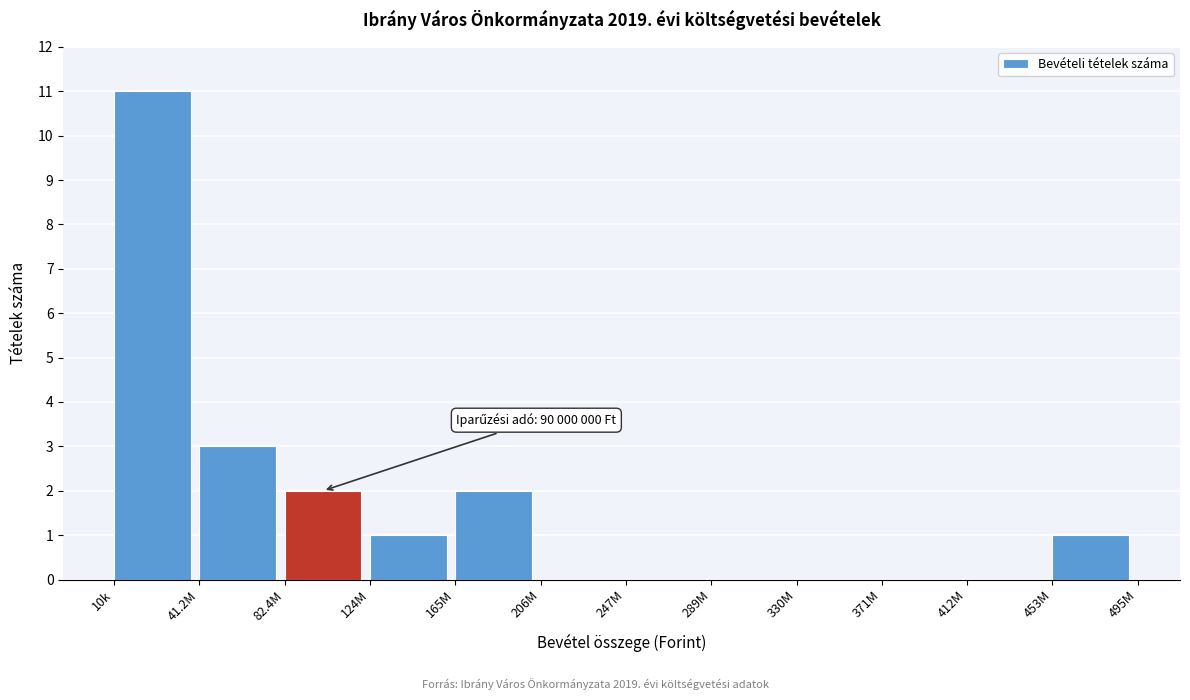

Reading left to right, what are all the values shown in this chart?

10k=11	41.2M=3	82.4M=2	124M=1	165M=2	206M=0	247M=0	289M=0	330M=0	371M=0	412M=0	453M=1